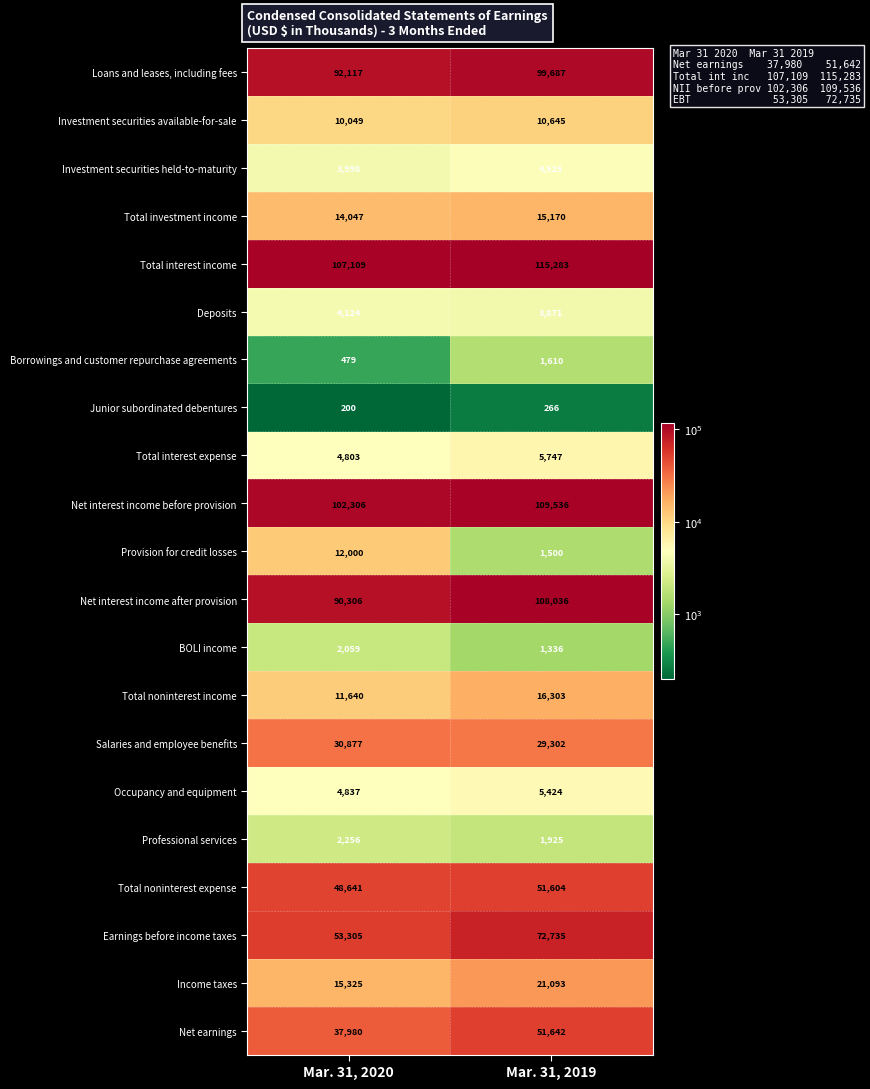

What is the difference between the Borrowings and customer repurchase agreements values at Mar. 31, 2020 and Mar. 31, 2019?

1131